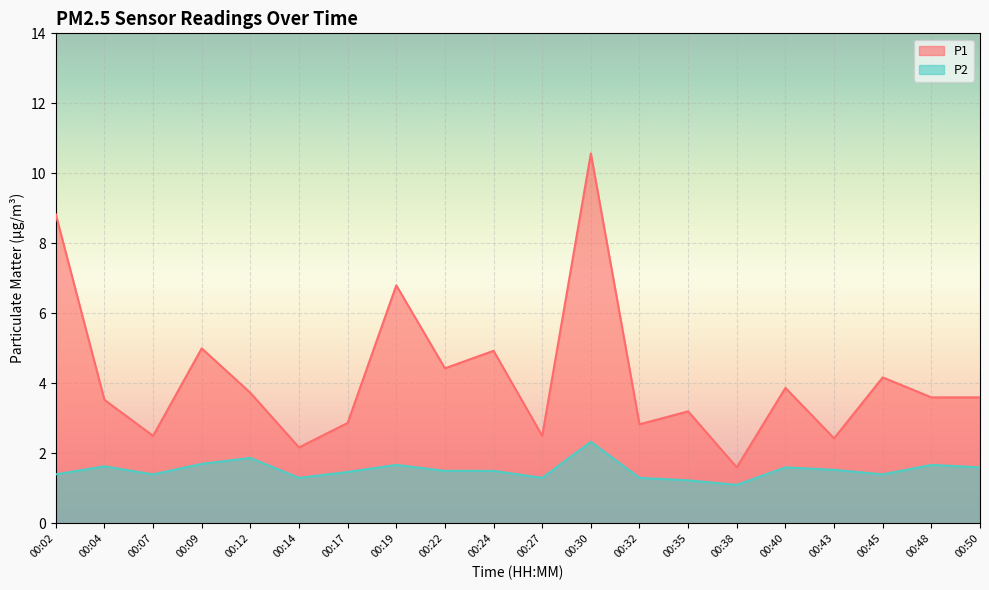

What is the difference between the second highest and second lowest values in the P1 series?

6.7